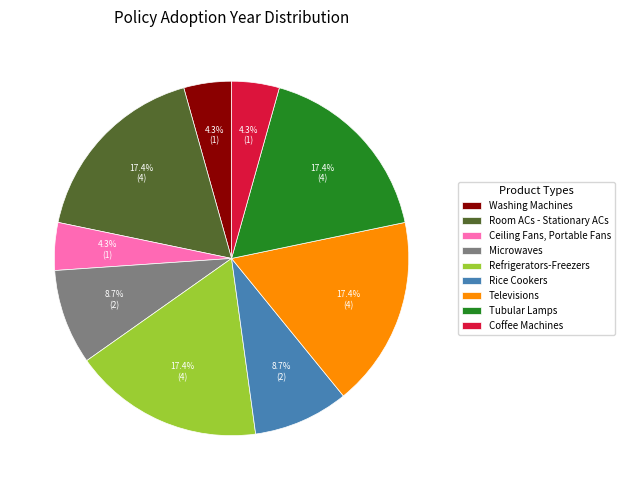

How many segments does this pie chart have?

9